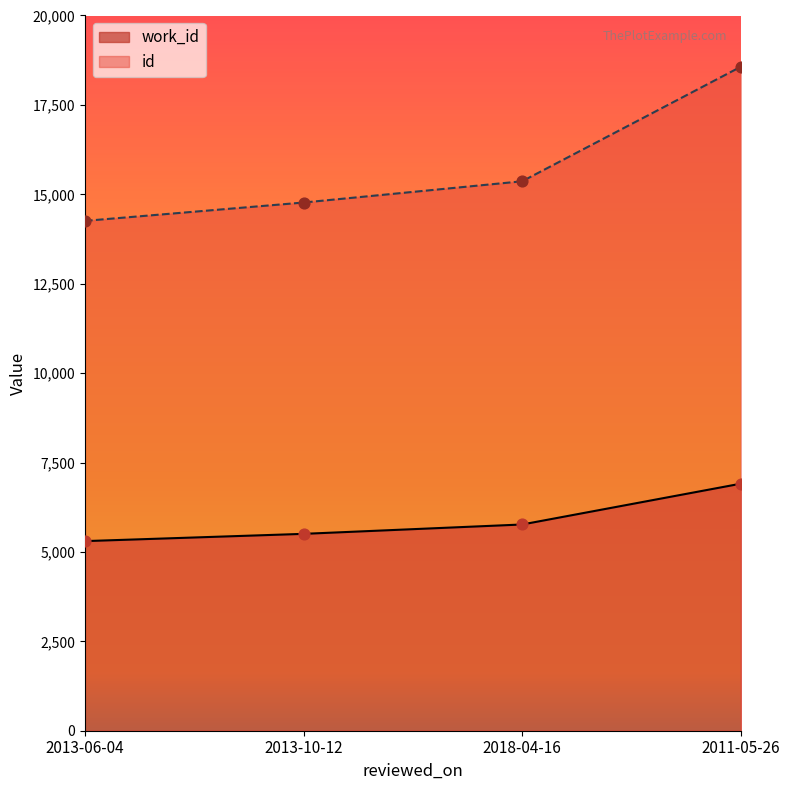

At how many categories does at least one series exceed 17672?

1